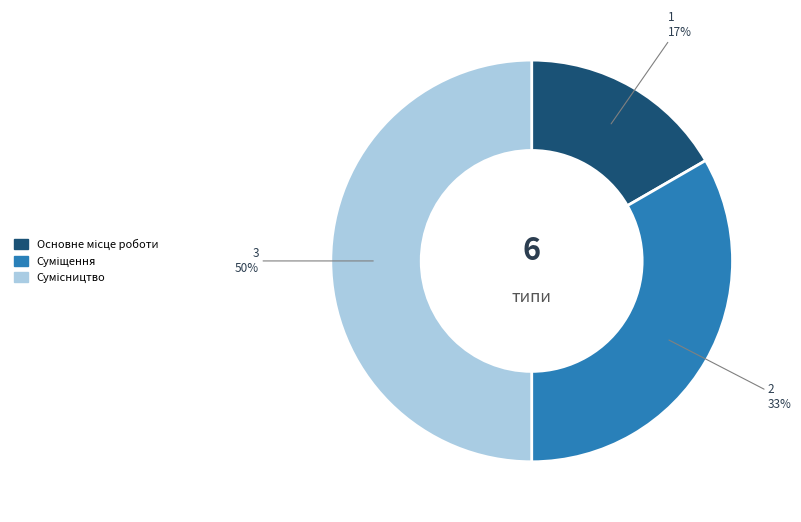

To the nearest percent, what is the difference between the largest and smallest slice percentages?

33%